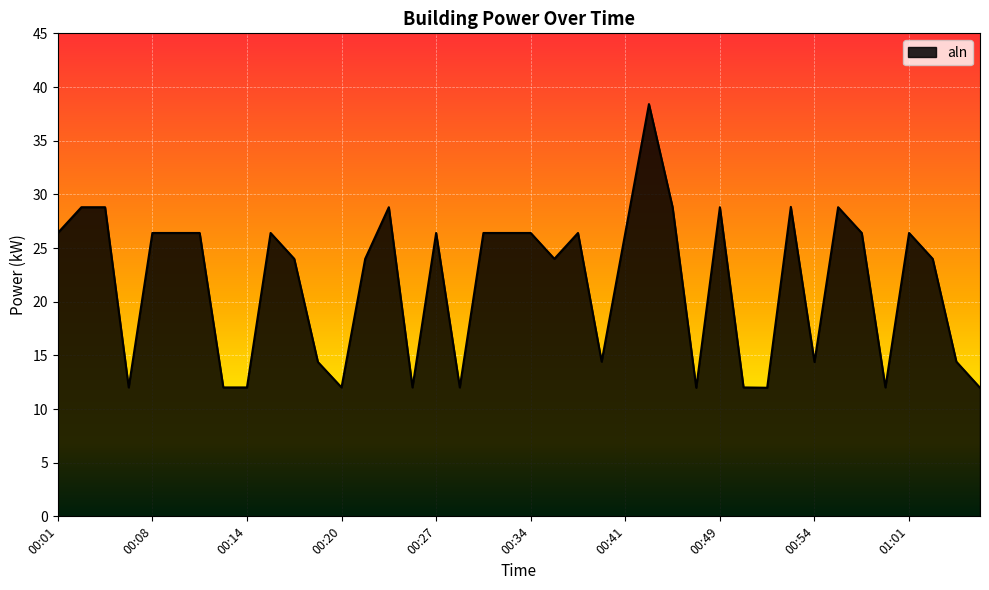

What is the minimum value shown in the chart?

12.0